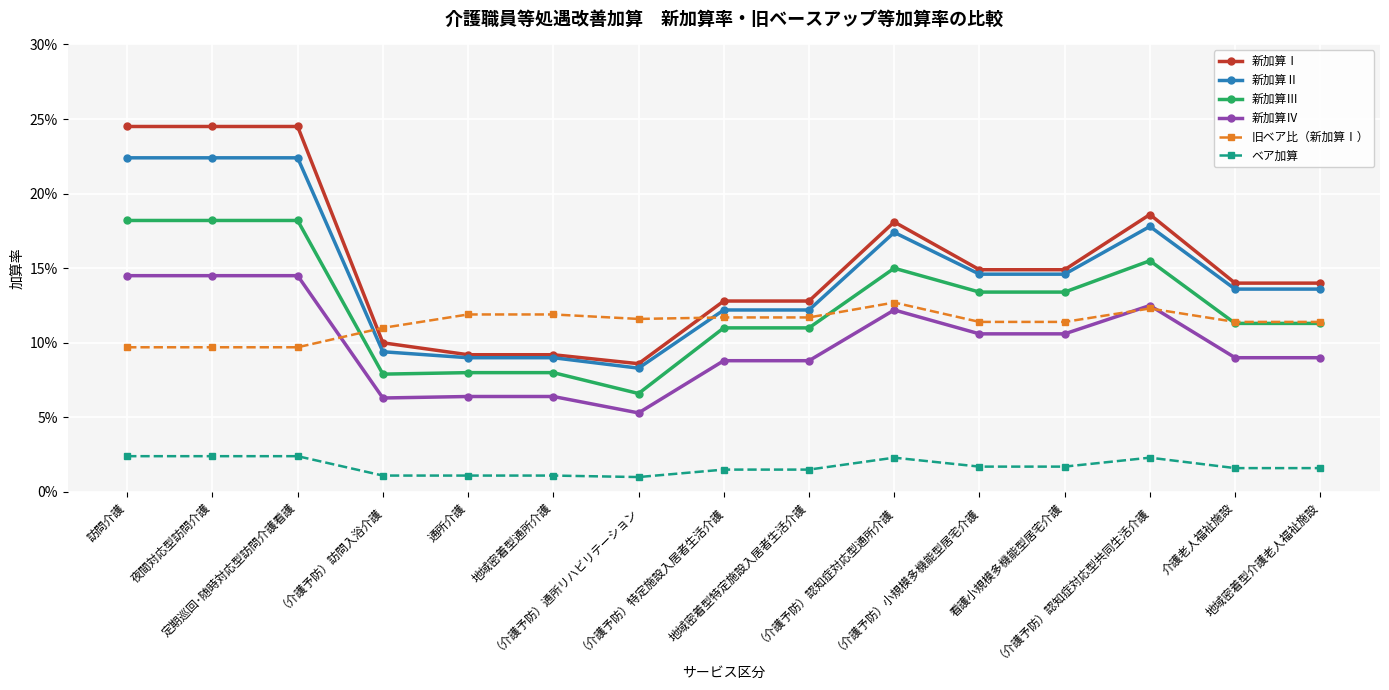

What are all the series names shown in the legend?

新加算Ⅰ, 新加算Ⅱ, 新加算Ⅲ, 新加算Ⅳ, 旧ベア比（新加算Ⅰ）, ベア加算